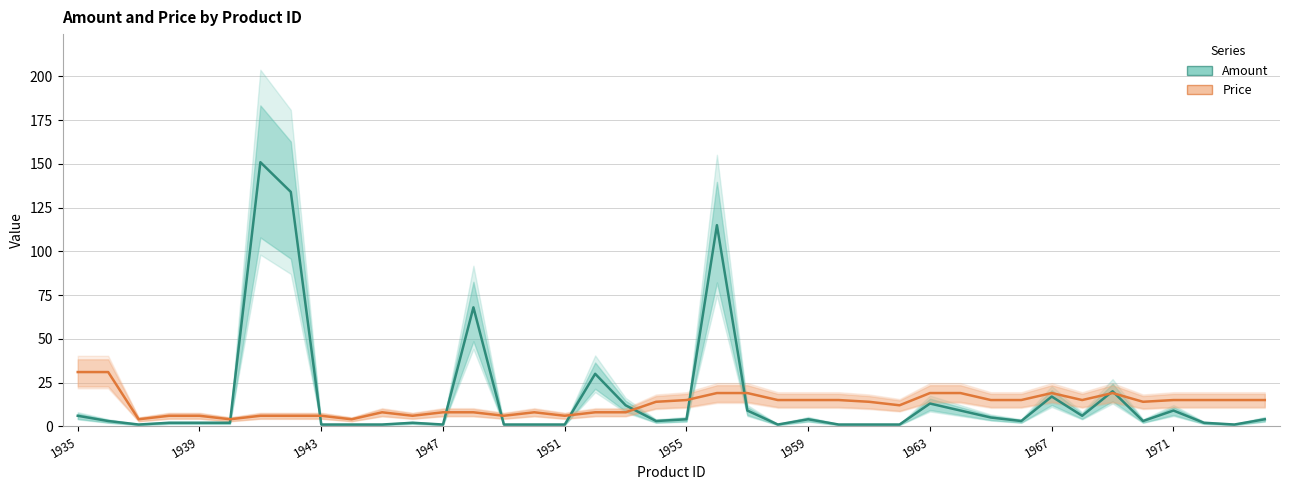

At which label does Amount reach its minimum?

1943